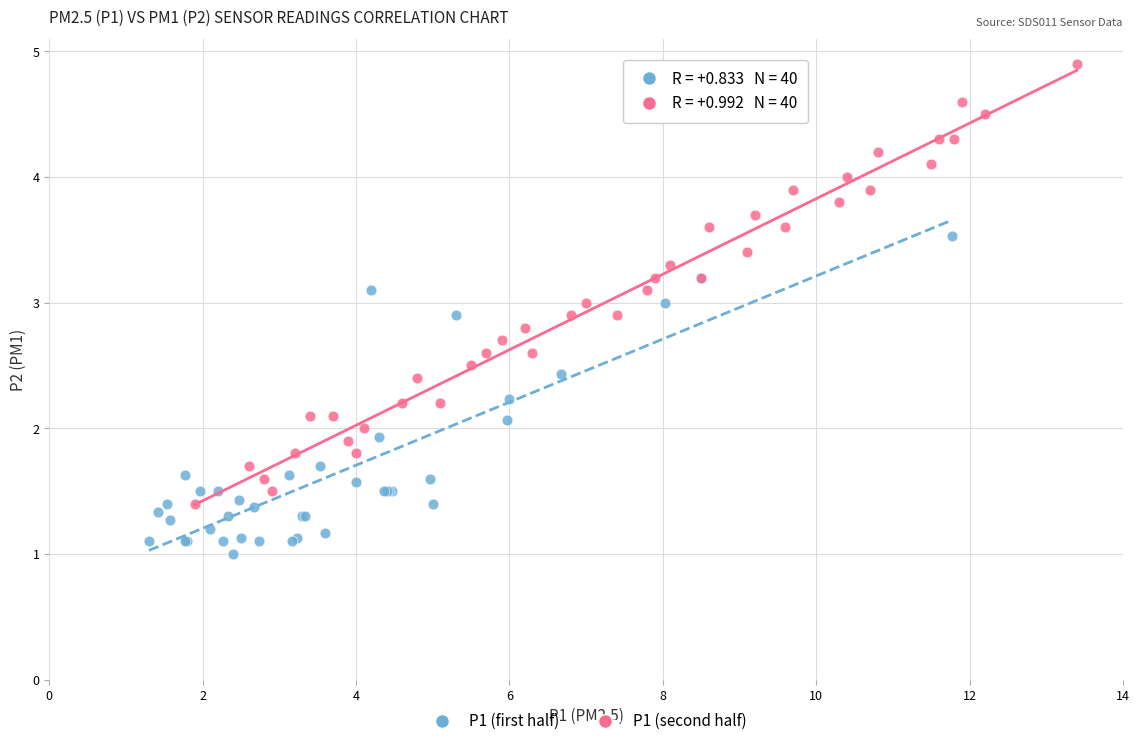

What are all the series names shown in the legend?

P1 (first half), P1 (second half)